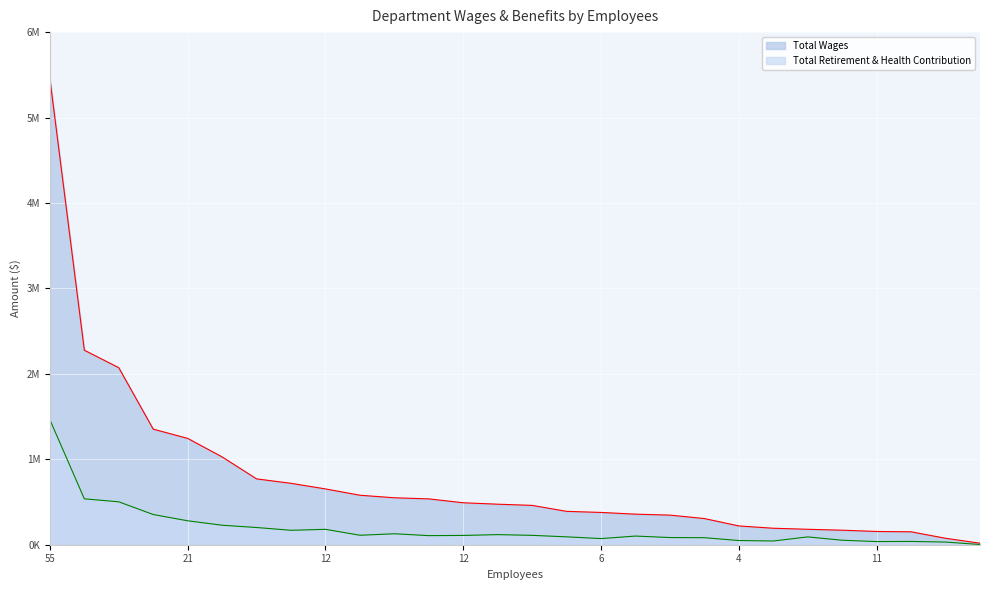

Rank the series at 1 from lowest to highest value.

Total Retirement & Health Contribution, Total Wages